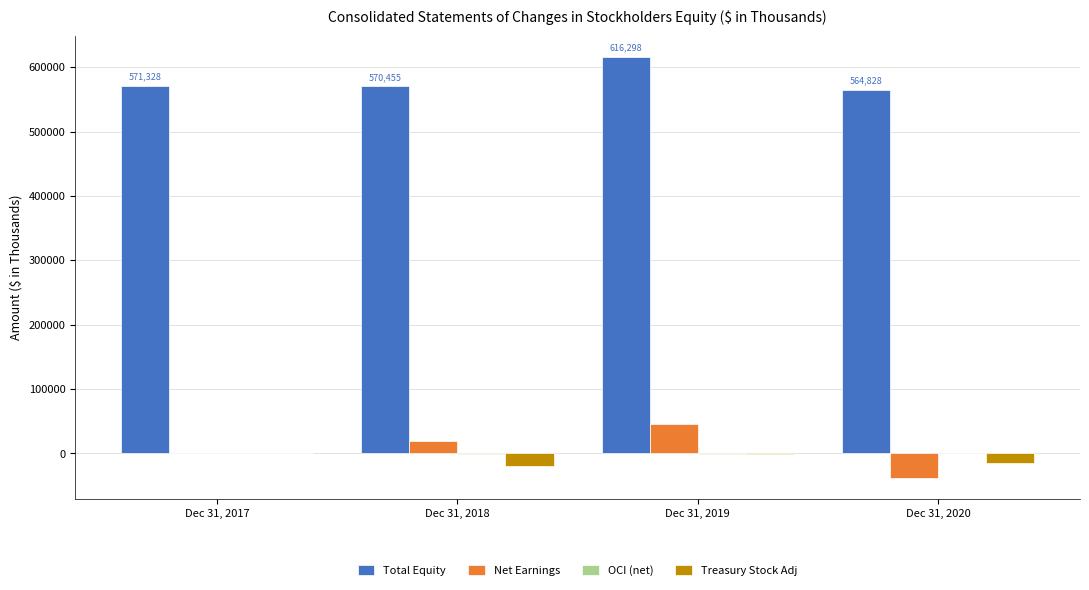

Which series changed the most between Dec 31, 2018 and Dec 31, 2019?

Total Equity